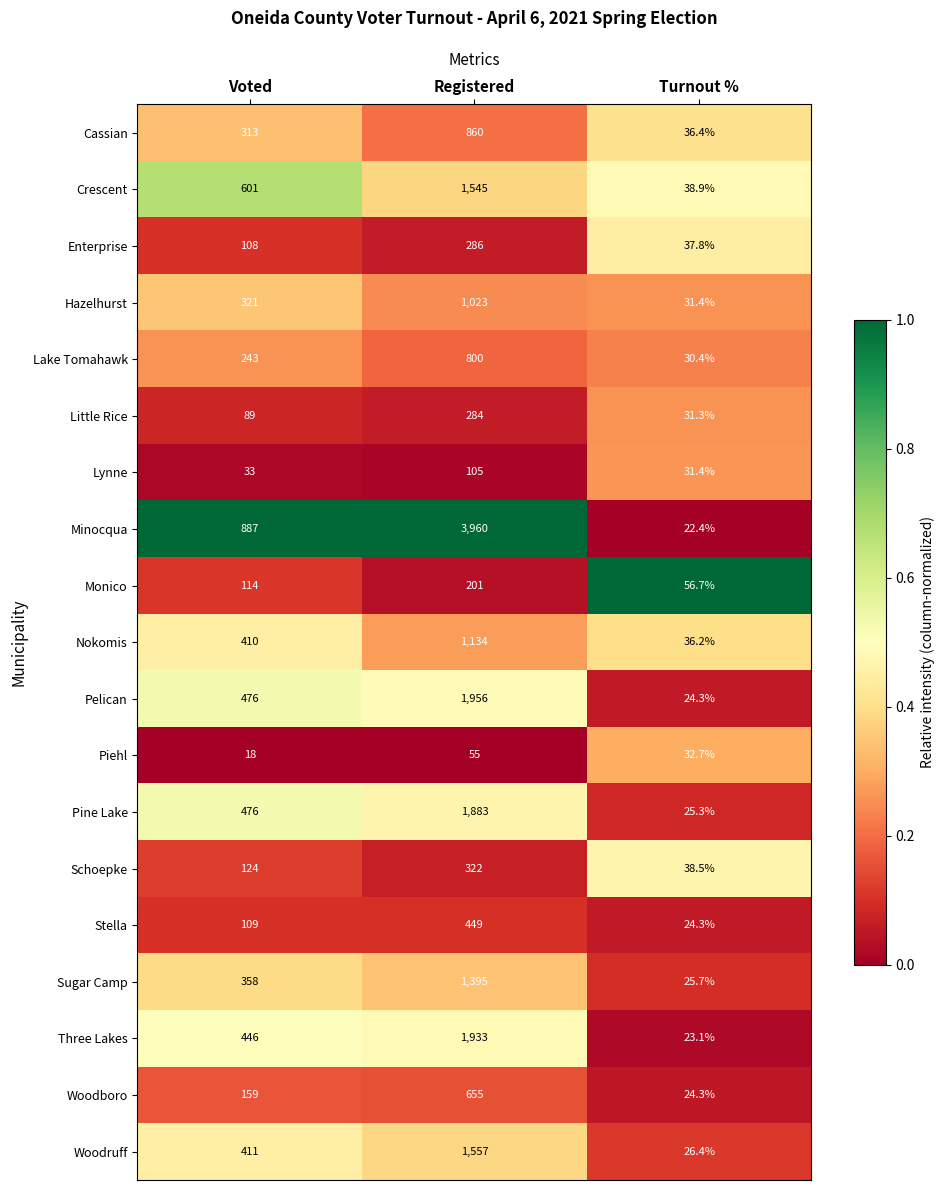

What is the maximum value shown in the chart?

3960.0